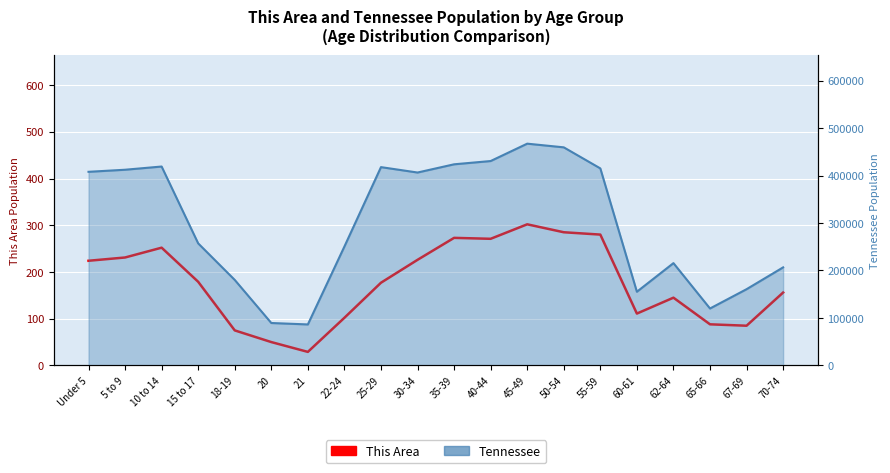

Does the chart display data point markers on the line(s)?

No